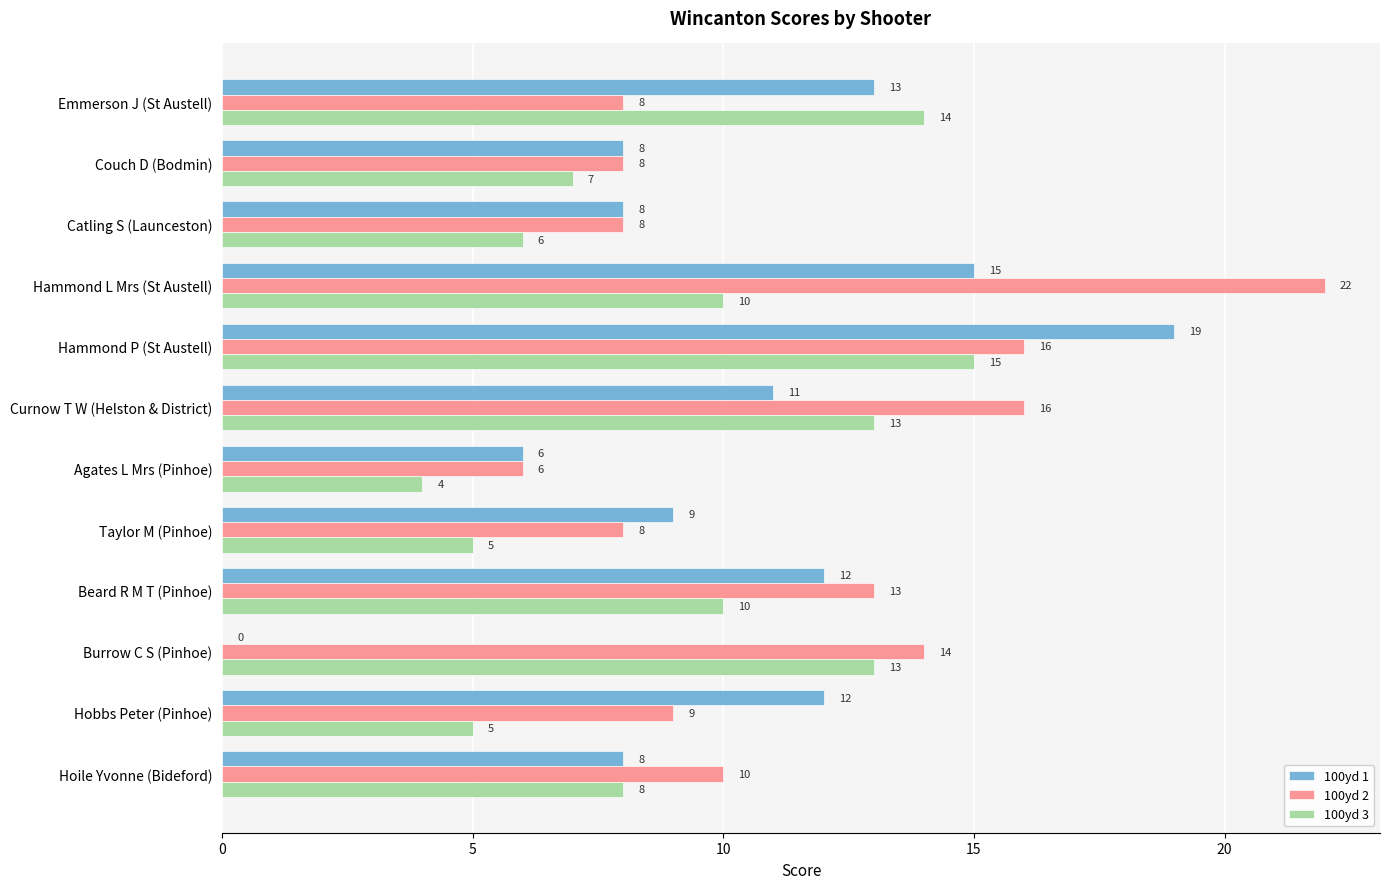

At which label does 100yd 2 reach its peak?

Hammond L Mrs (St Austell)